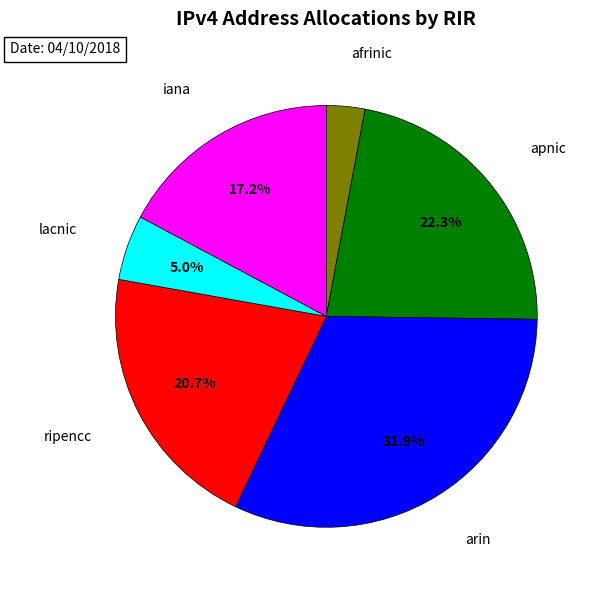

How many slices are in this pie chart?

6